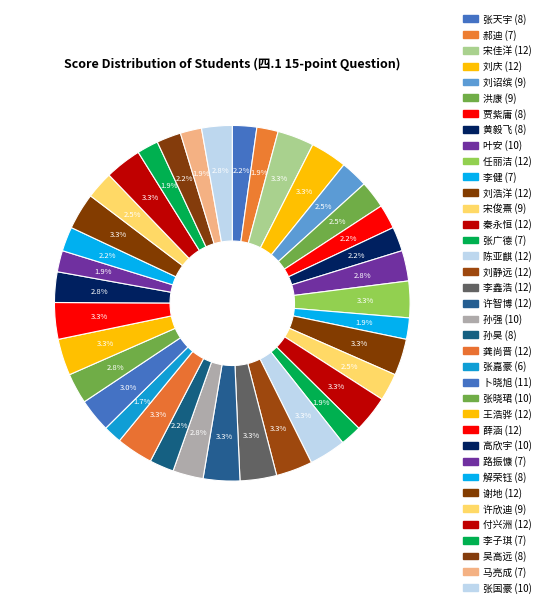

How many slices are in this pie chart?

37